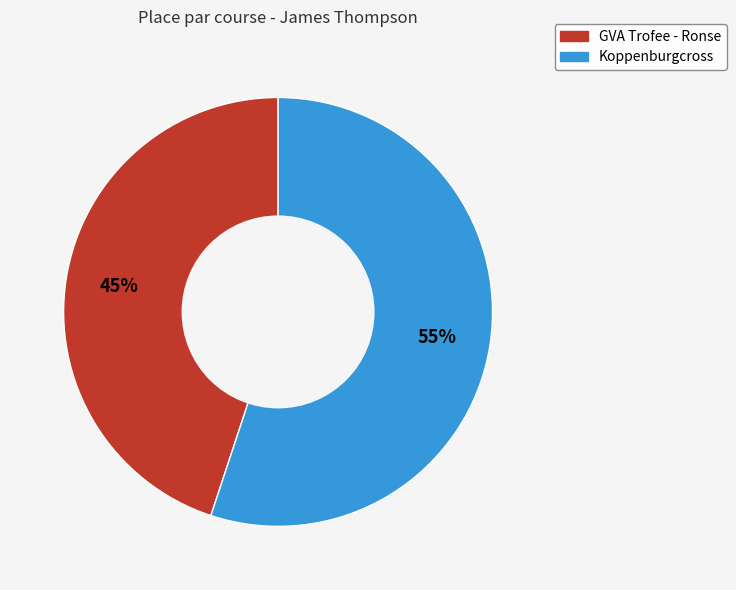

Combined, do GVA Trofee - Ronse and Koppenburgcross account for over 50%?

Yes